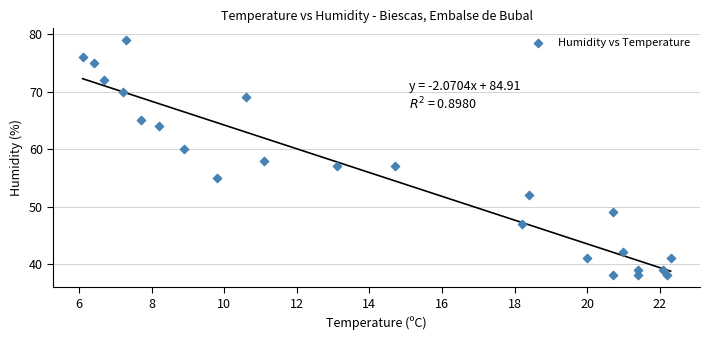

What is the range of Y values (max minus min)?

41